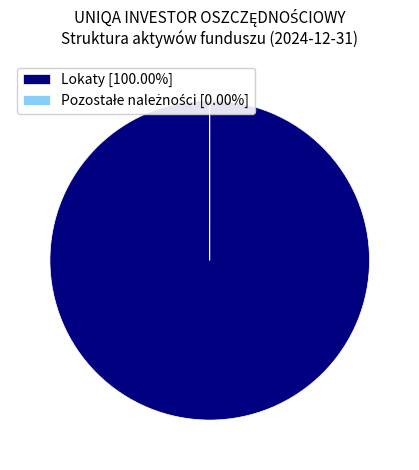

Is there a majority slice in this chart?

Yes